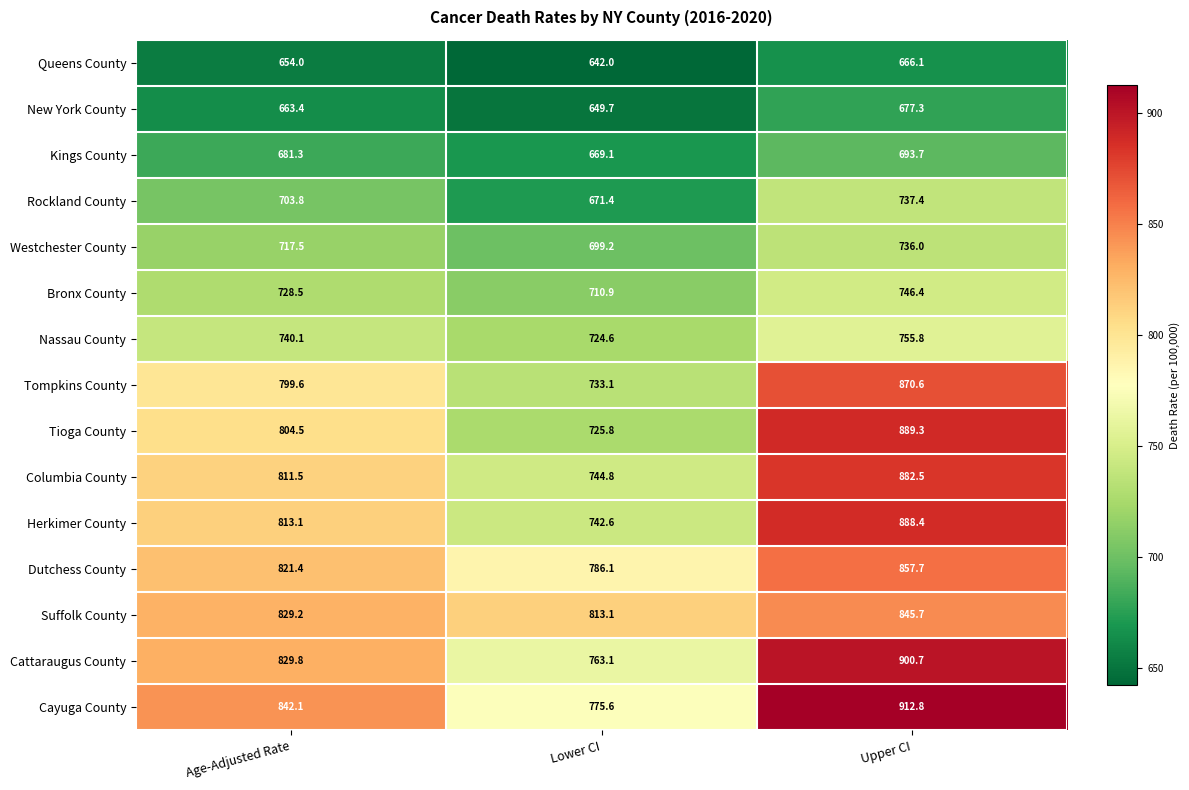

How many distinct data groups are displayed?

15